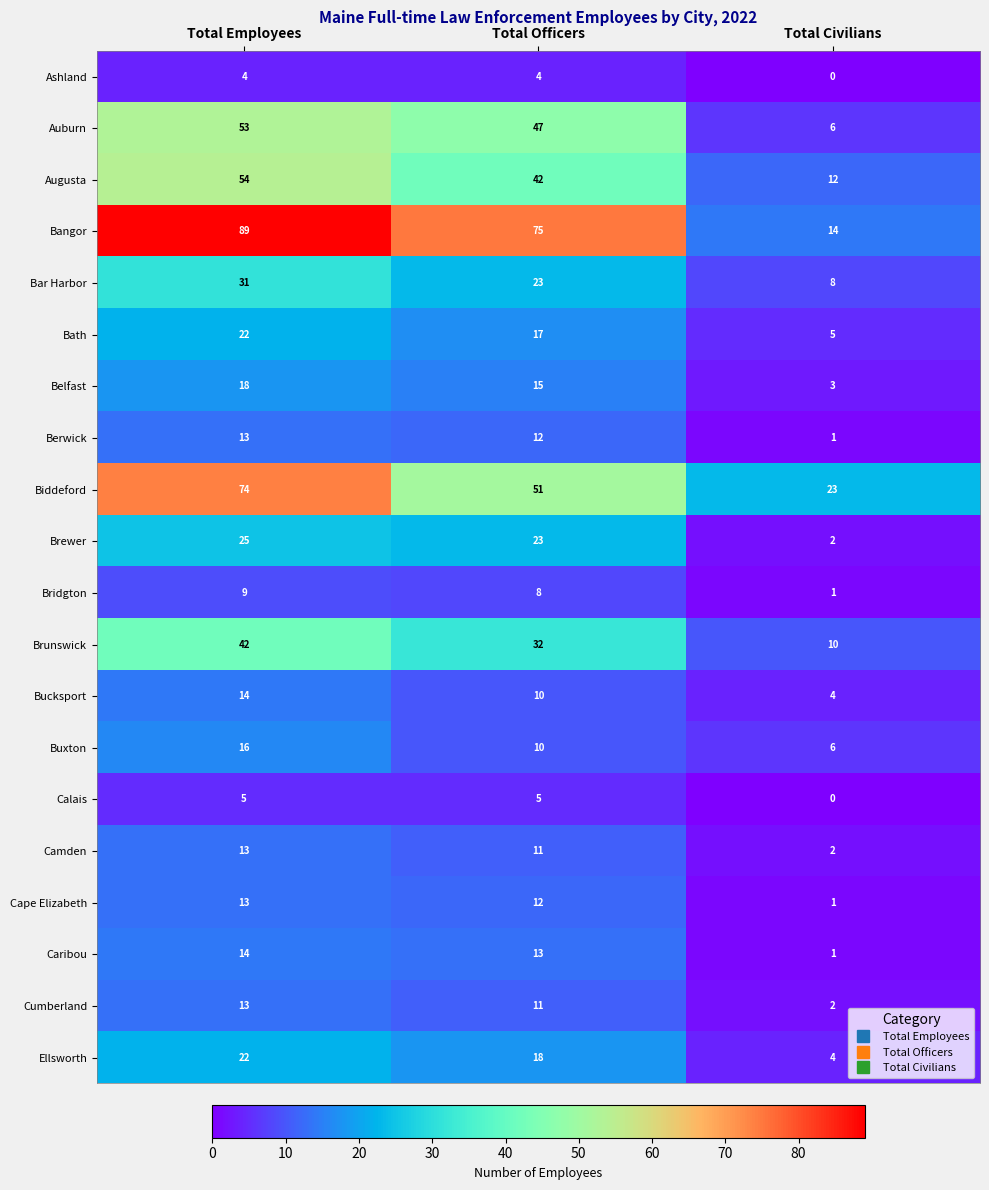

What is the difference between the Belfast values at Total Employees and Total Civilians?

15